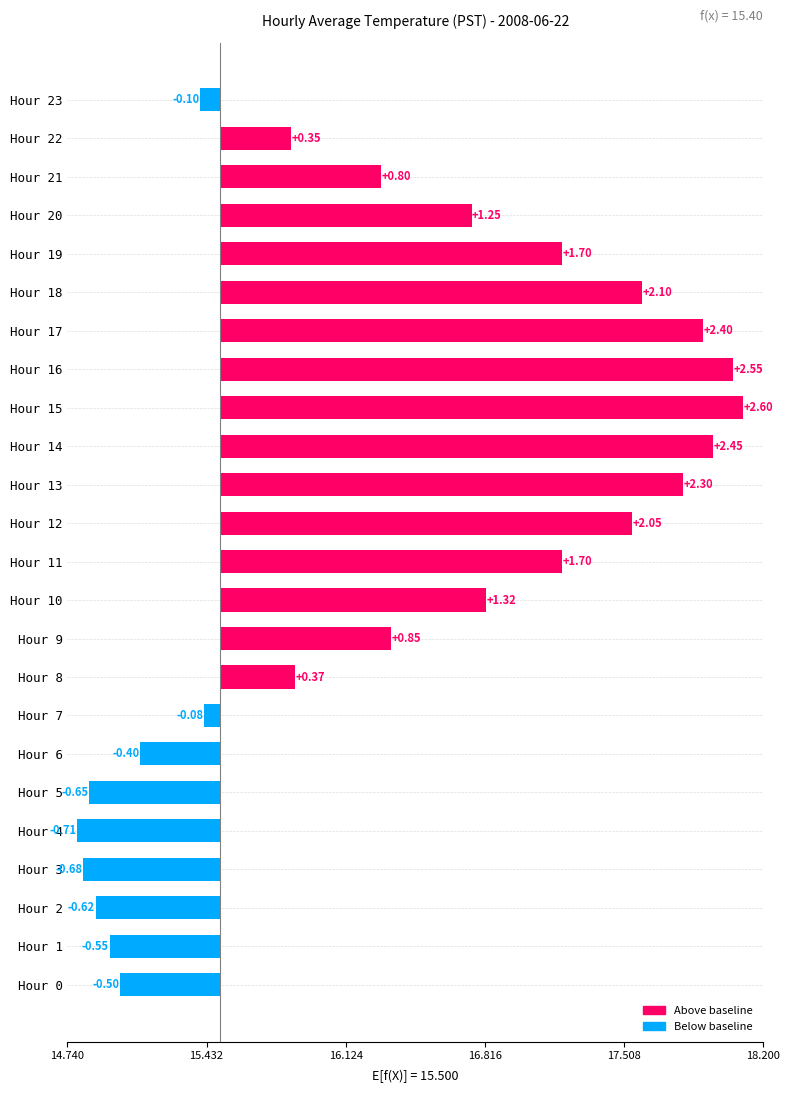

What is the value of the 7th bar from the left?

-0.4